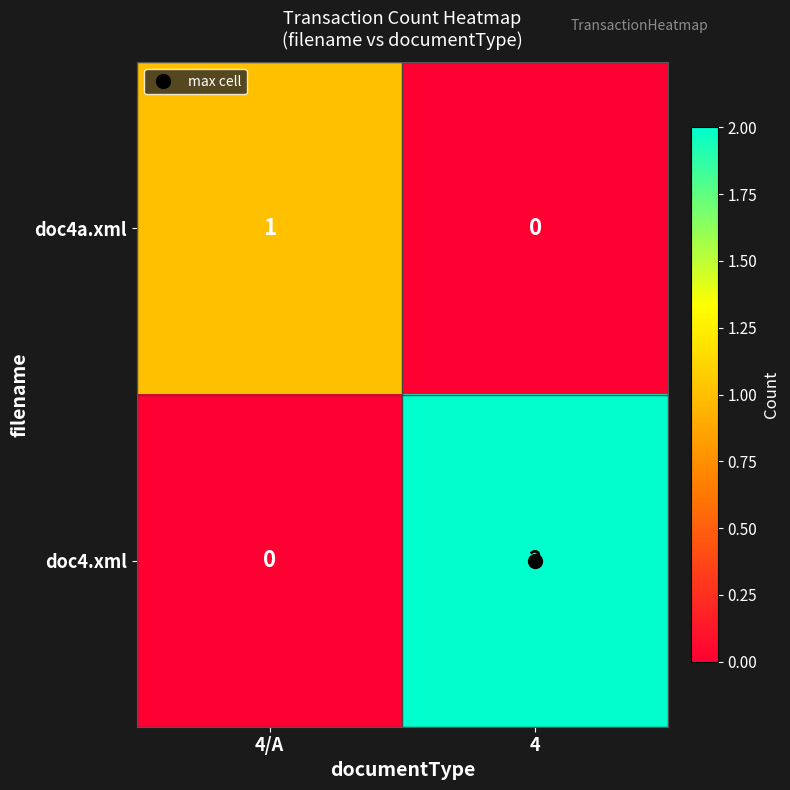

Which series has the widest spread of values?

doc4.xml